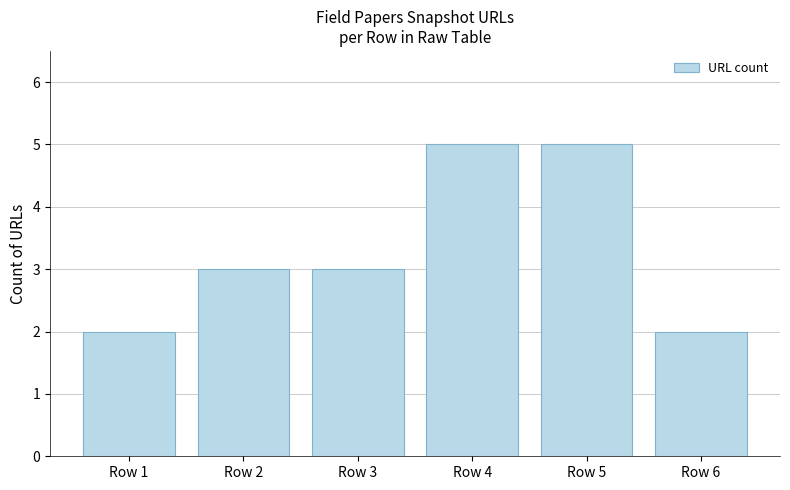

Which has a higher value, Row 5 or Row 6?

Row 5